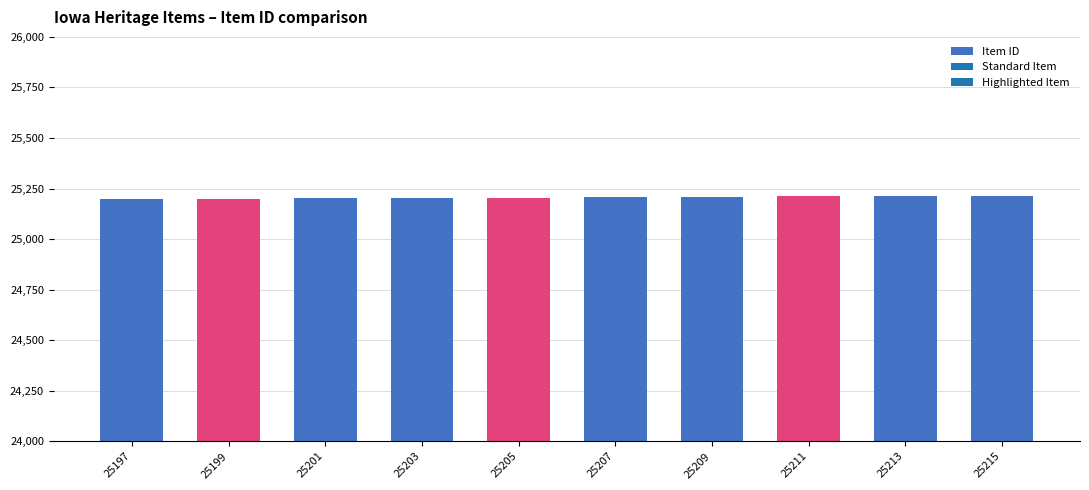

What is the change in value from 25207 to 25215?

+8